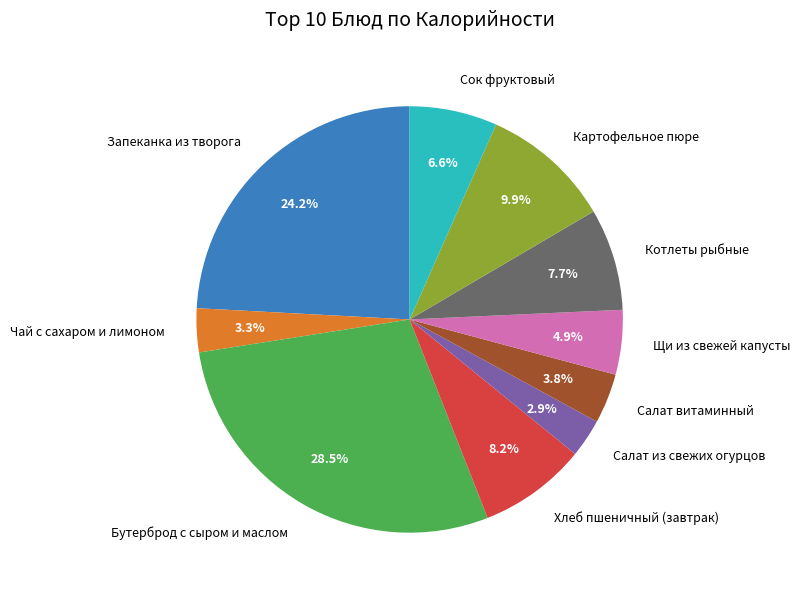

The Чай с сахаром и лимоном slice represents 14% of the pie. True or false?

False